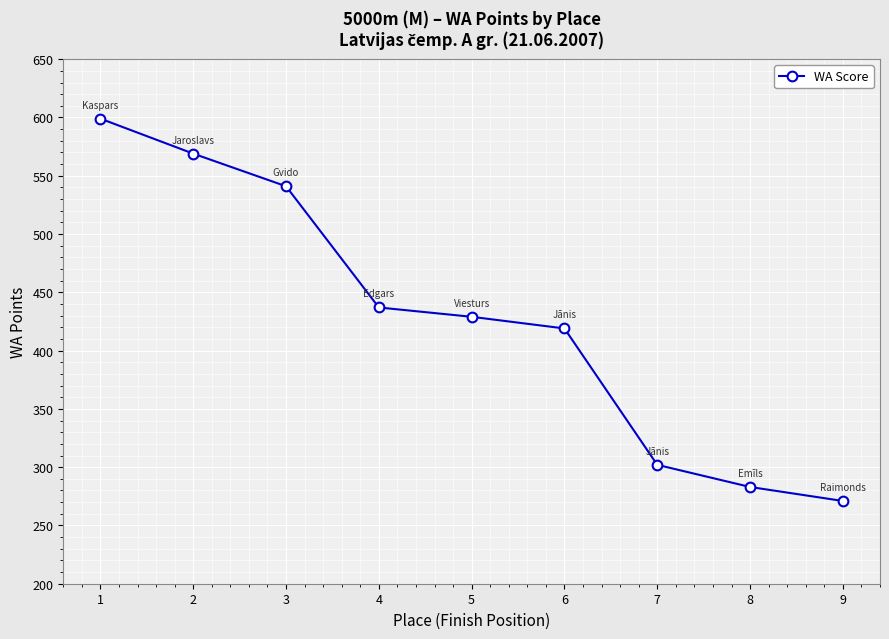

What is the difference between the maximum and minimum values?

328